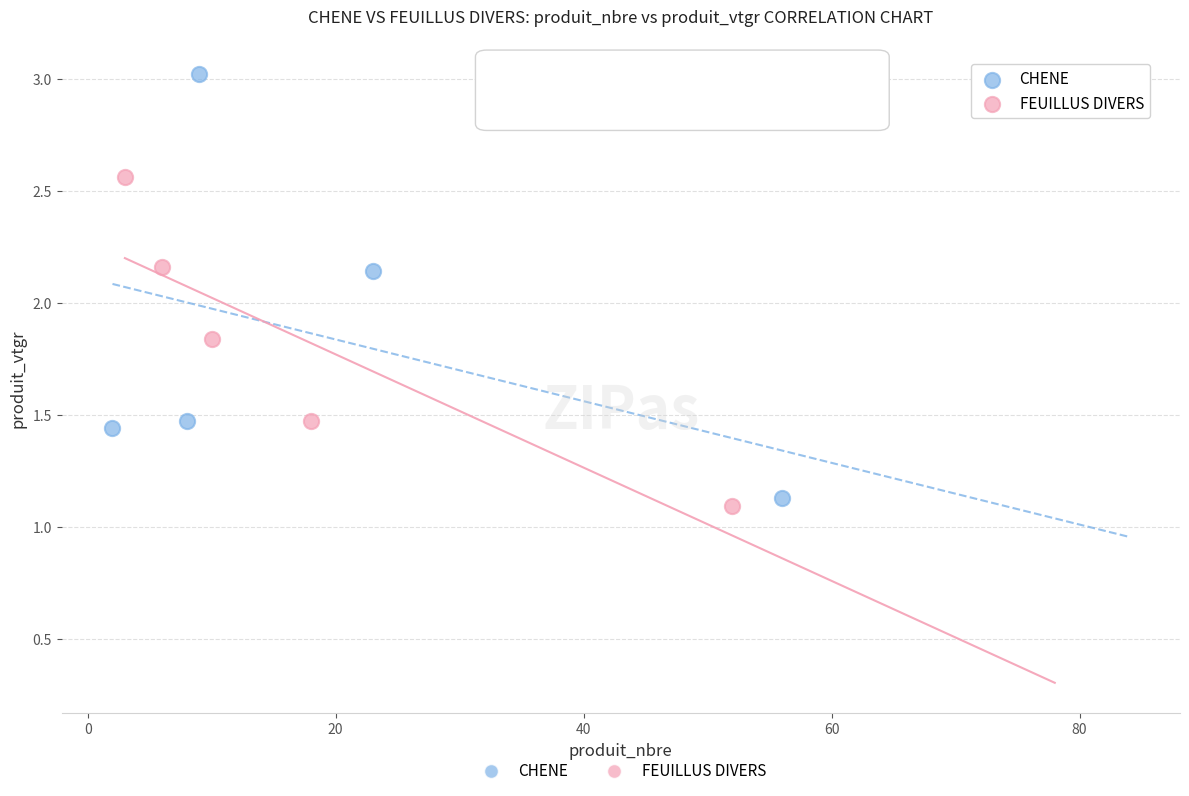

Which series has the widest spread of Y values?

CHENE